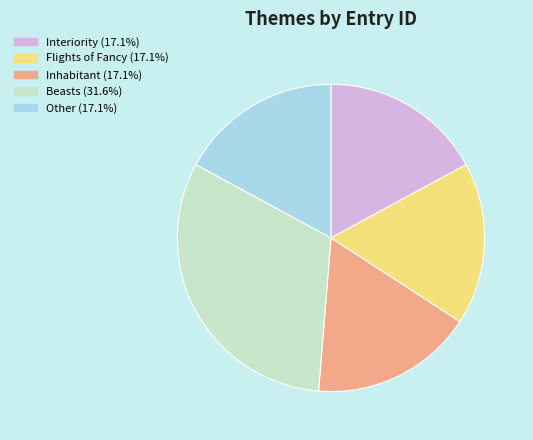

Which category has the biggest portion of the pie?

Beasts